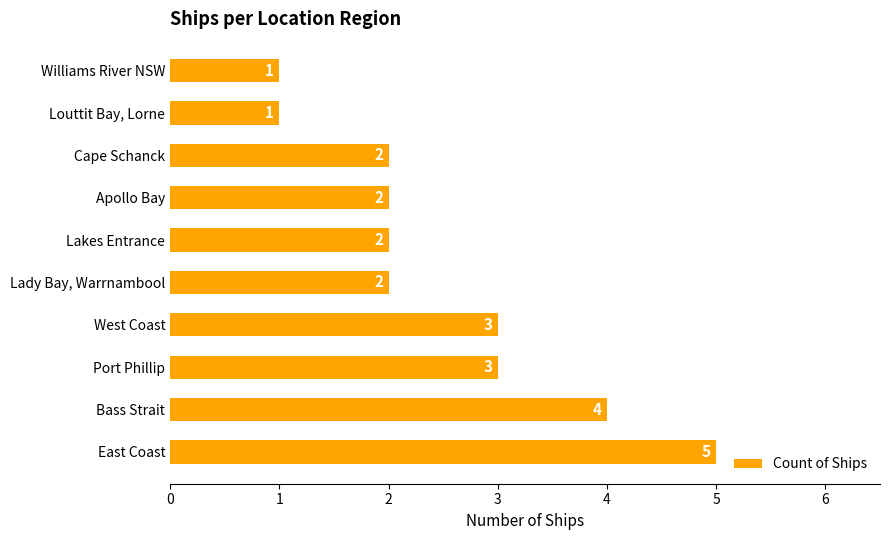

What is the minimum value shown in the chart?

1